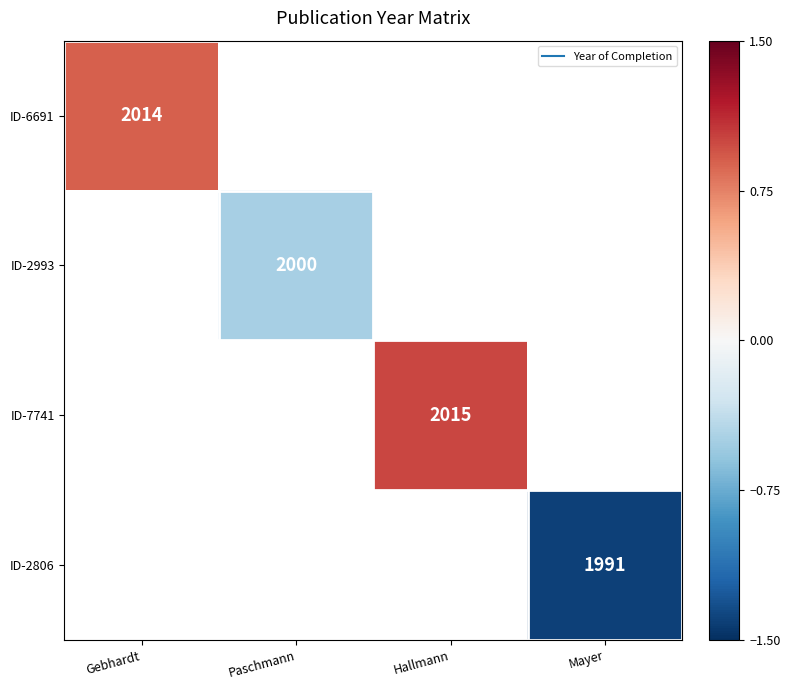

Is it true that ID-2806 equals -1.4 at Mayer?

True